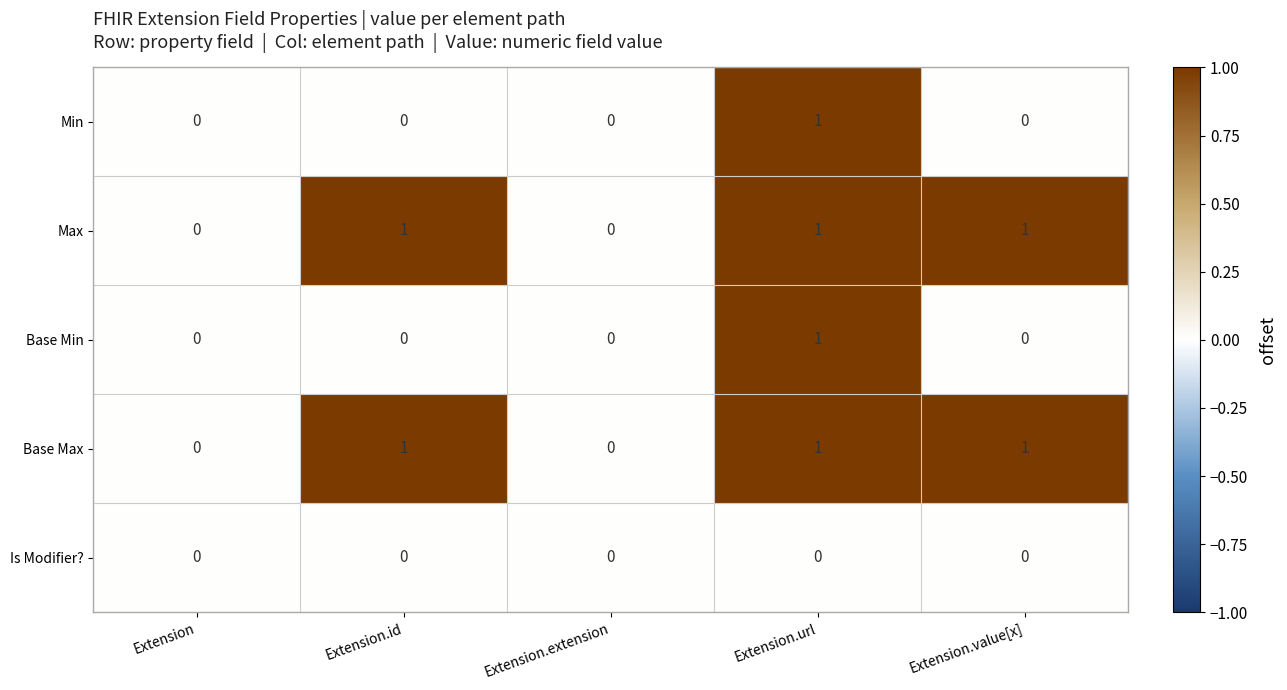

What is the total value across all series at Extension.url?

4